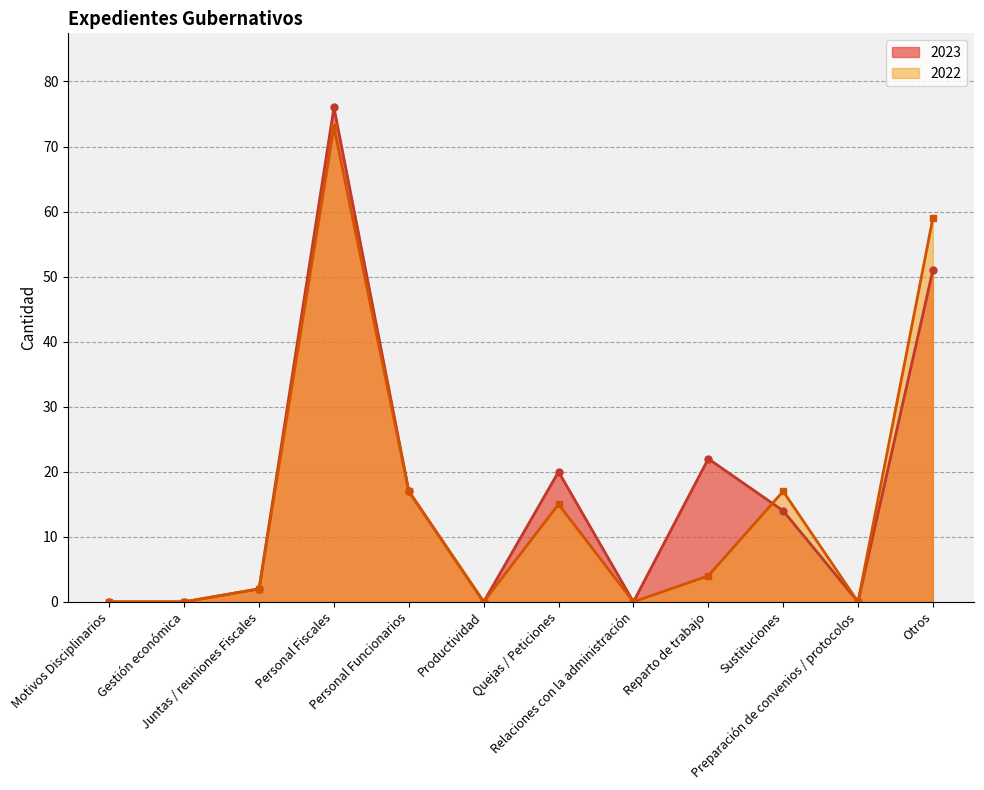

How many values in the 2023 series exceed 14?

5